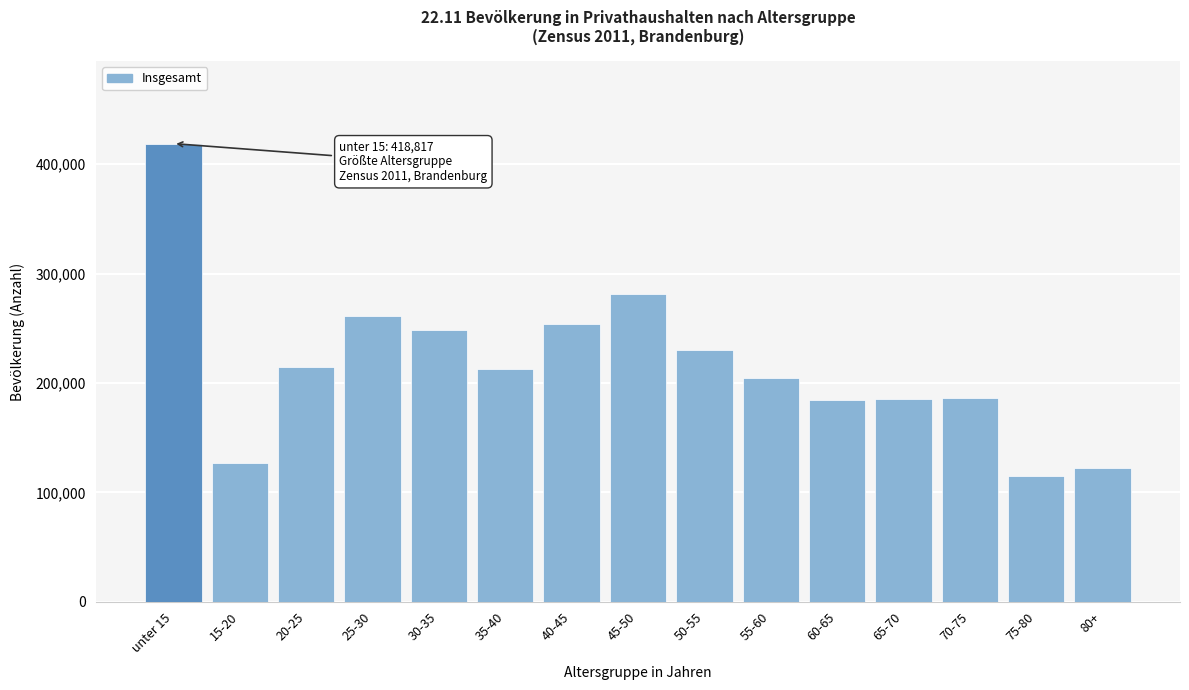

What is the smallest value displayed?

115127